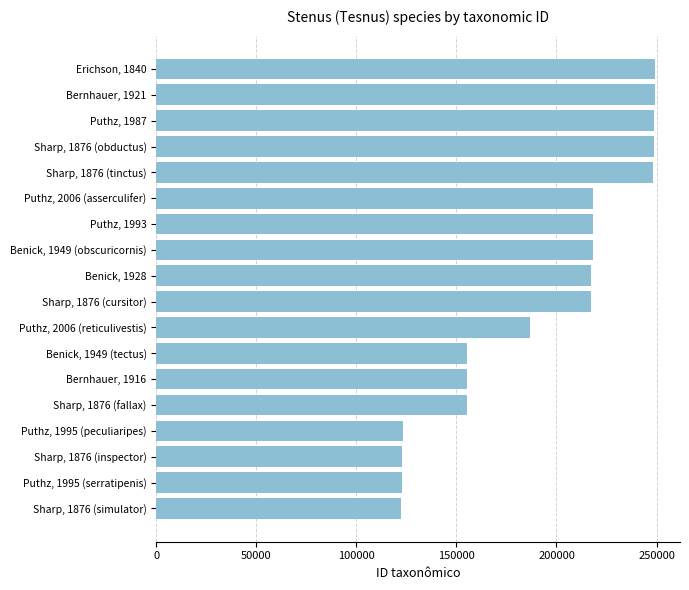

What is the change in value from Puthz, 1995 (serratipenis) to Bernhauer, 1921?

+126382